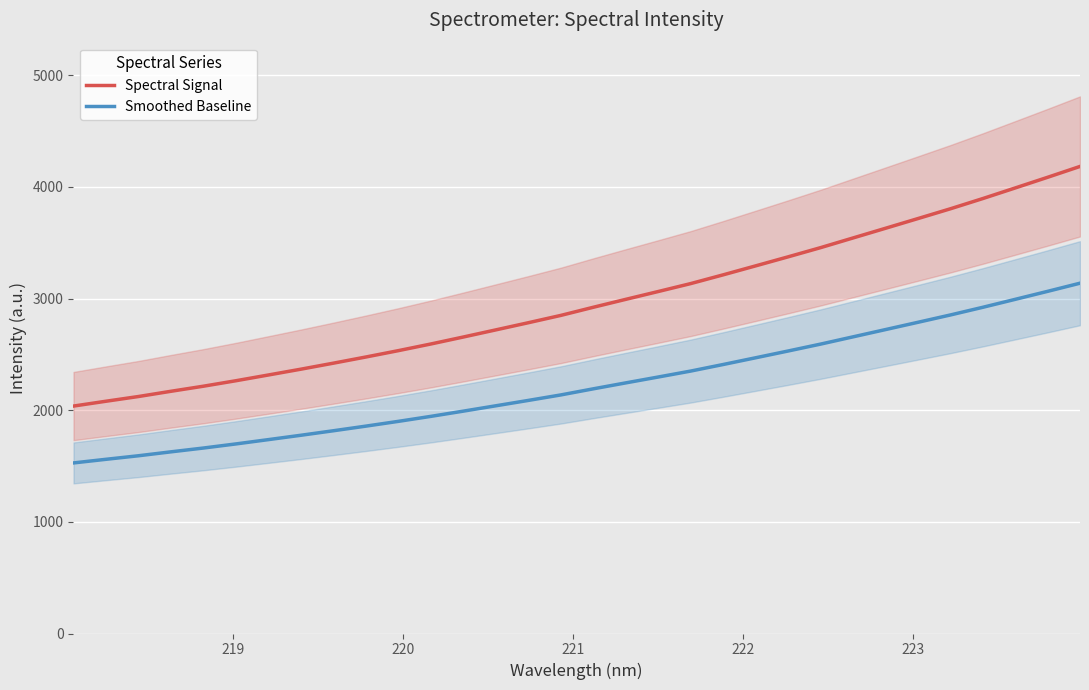

True or false: Smoothed Baseline and Spectral Signal cross at least once.

False